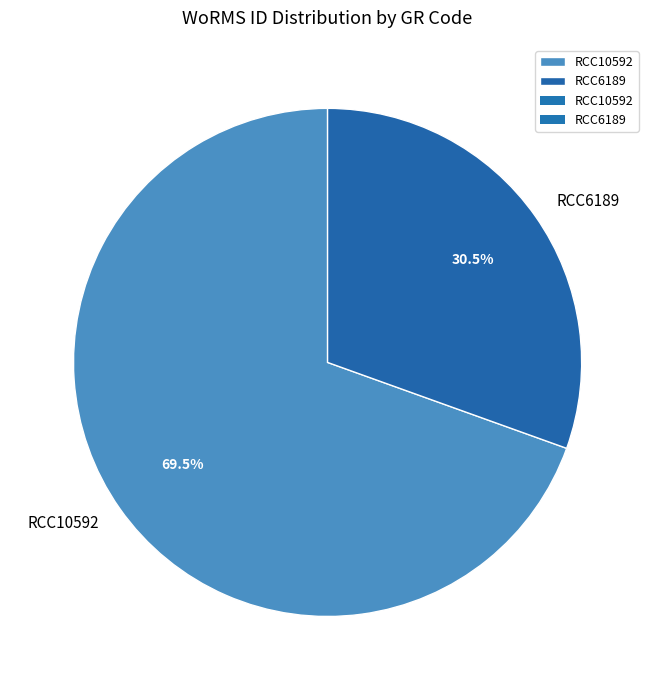

Which category has the biggest portion of the pie?

RCC10592